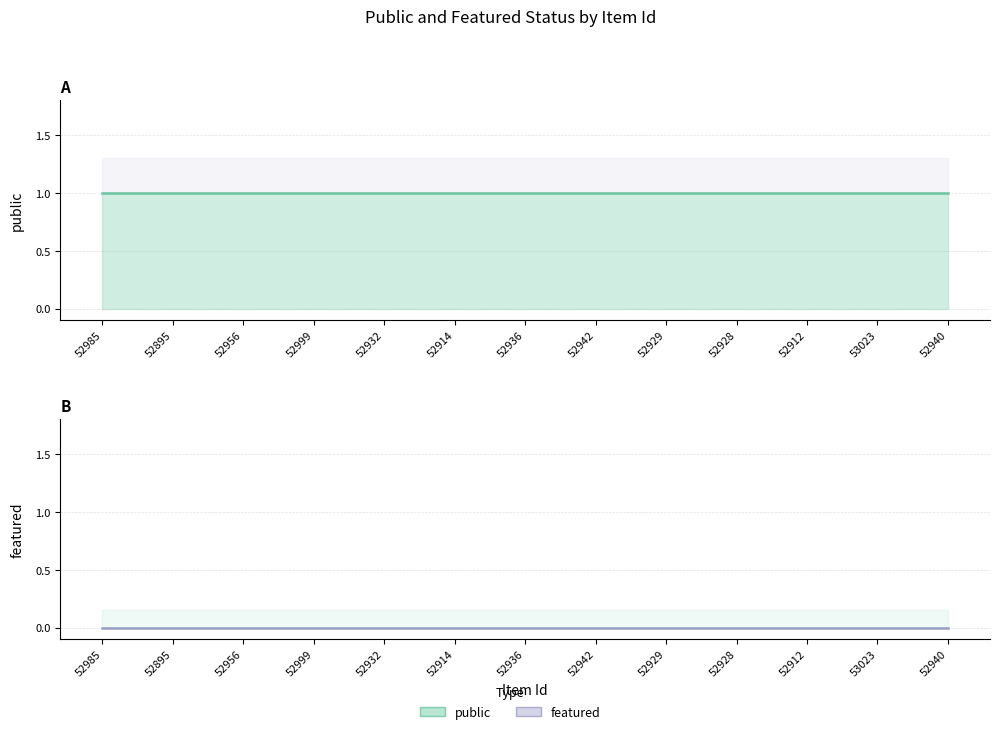

True or false: featured has more than 0 points higher than both neighbors.

False